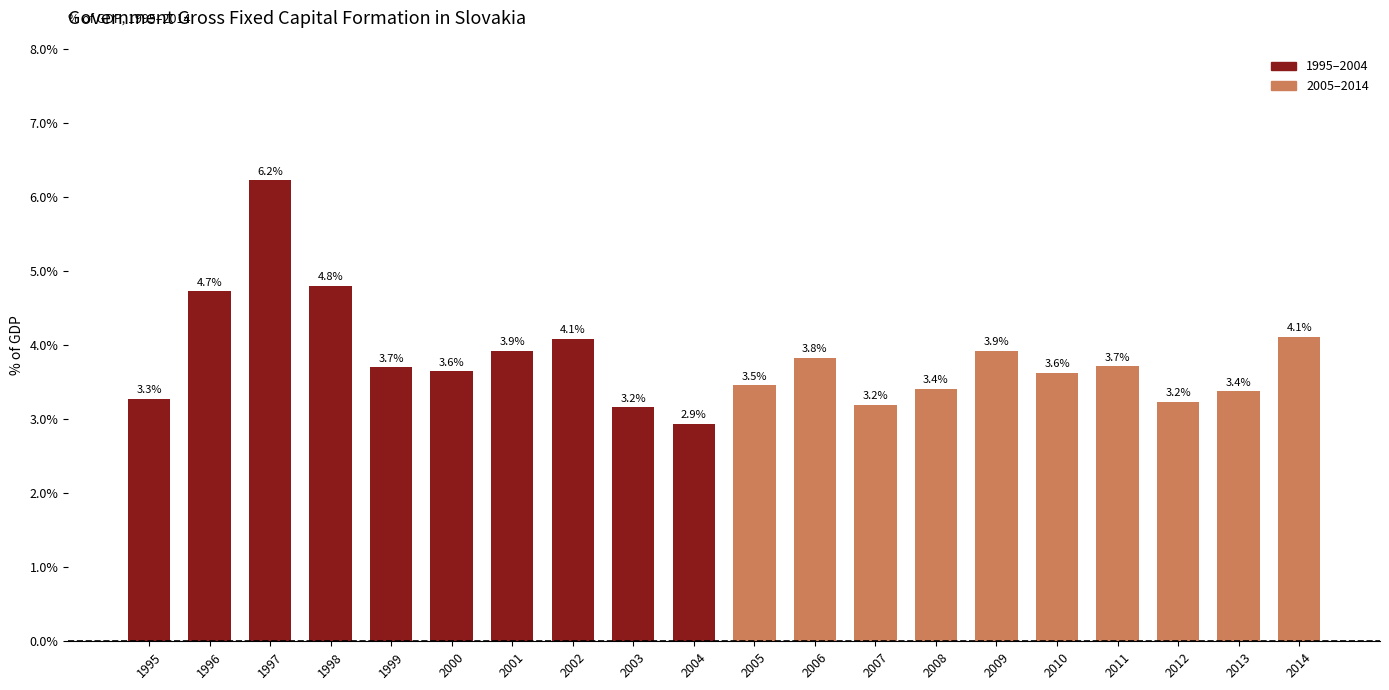

What is the difference between the maximum and second lowest values?

3.1